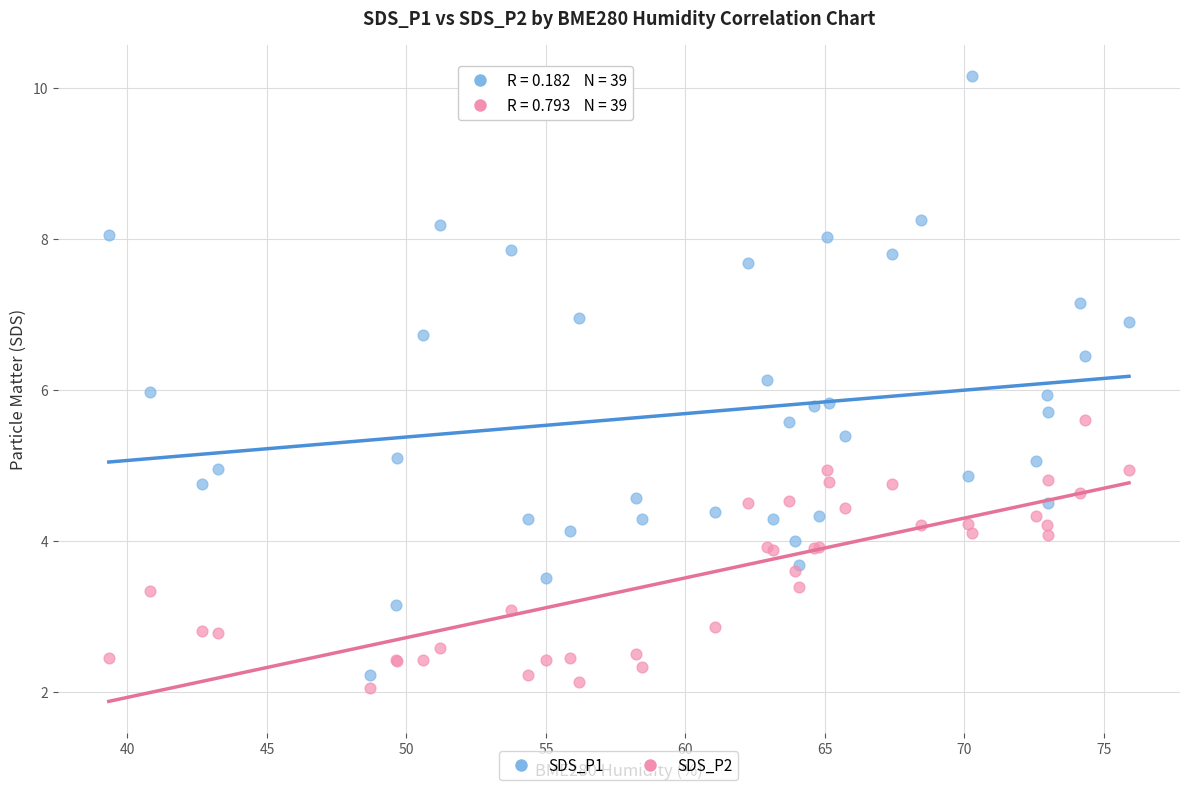

Which series reaches the maximum Y coordinate?

SDS_P1